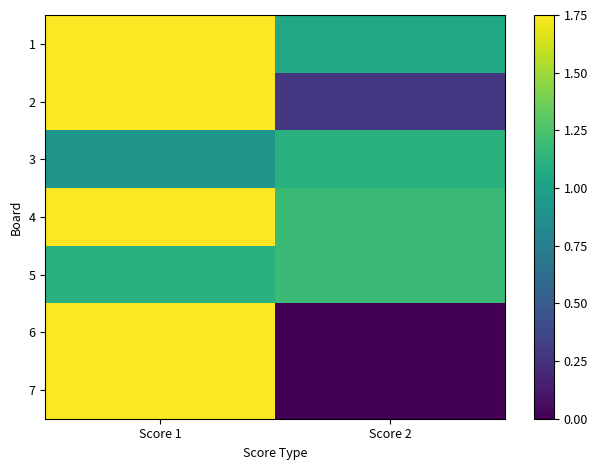

What is the spread (max minus min) of values at Score 1?

0.8